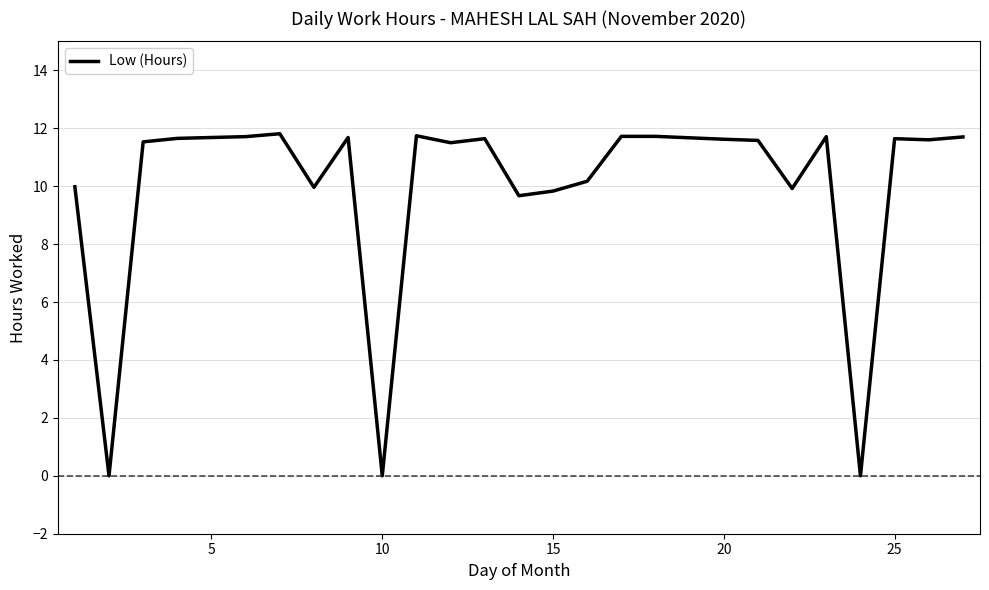

What is the greatest value displayed?

11.8